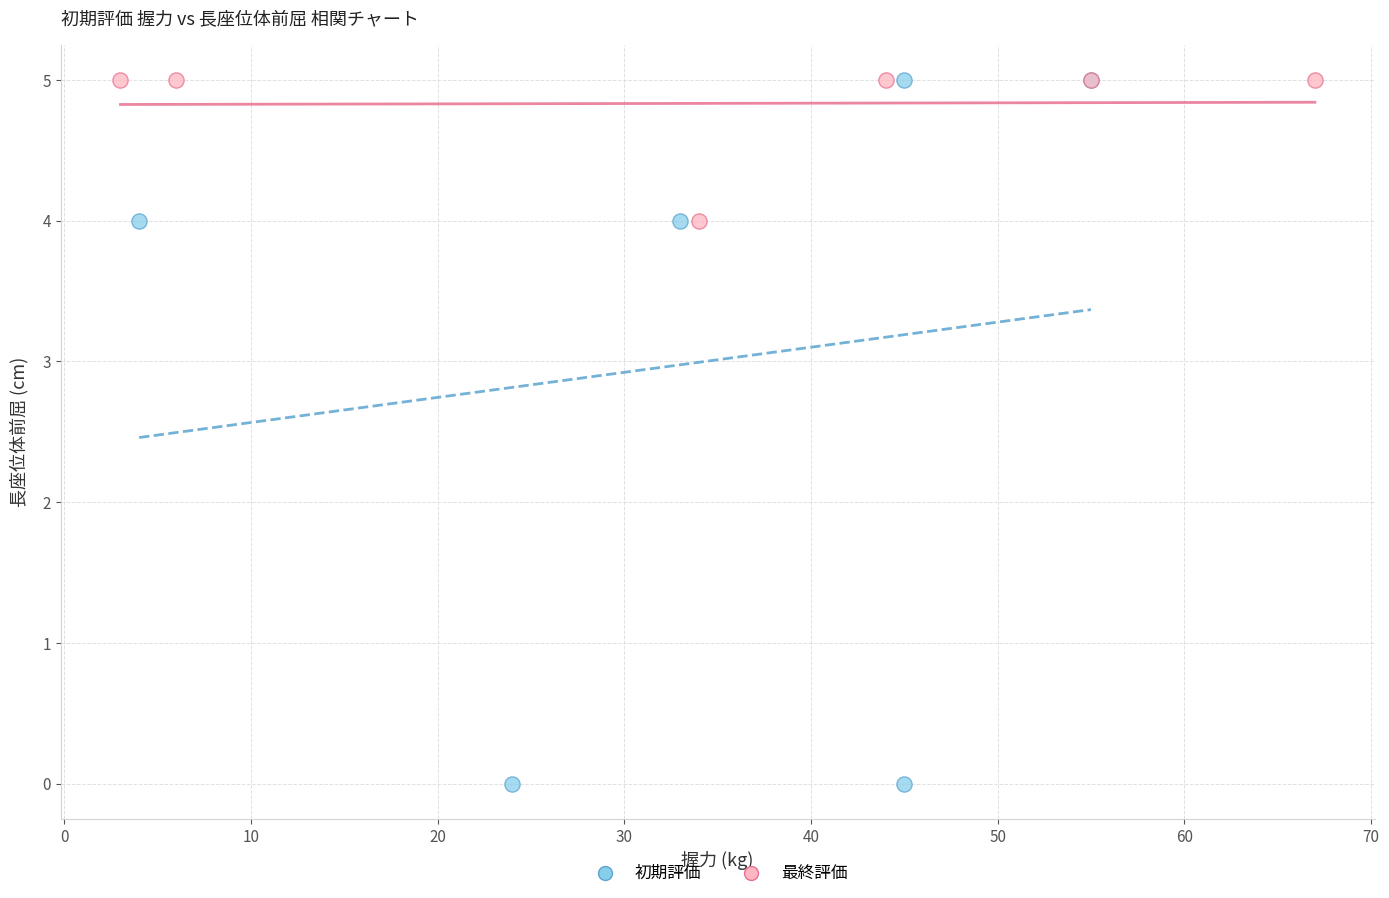

Which series has the widest spread of Y values?

初期評価